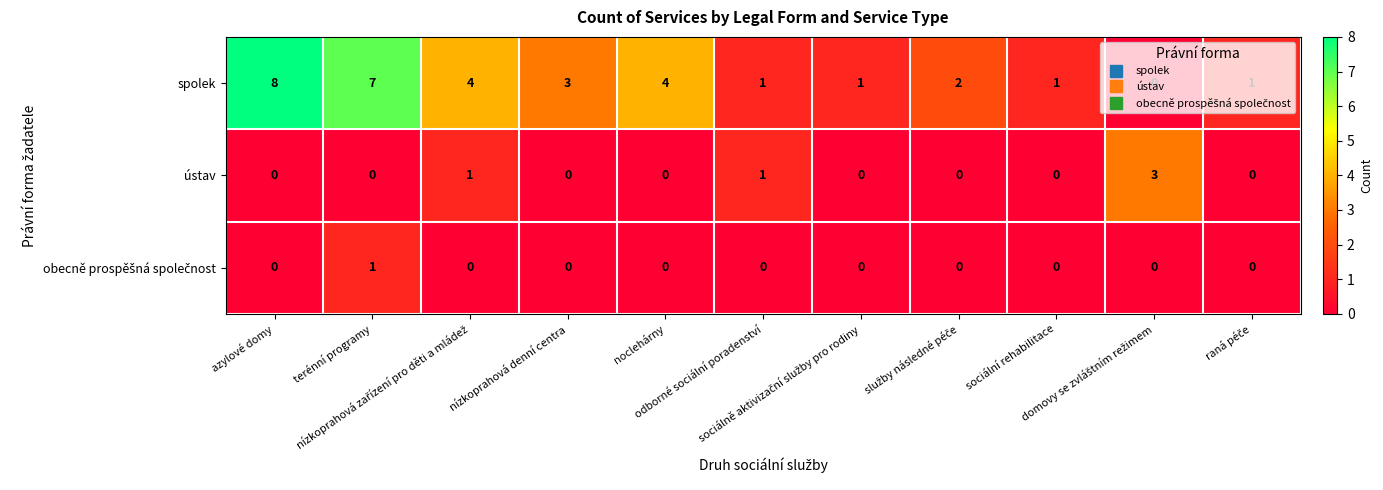

What is the sum of all spolek values?

32